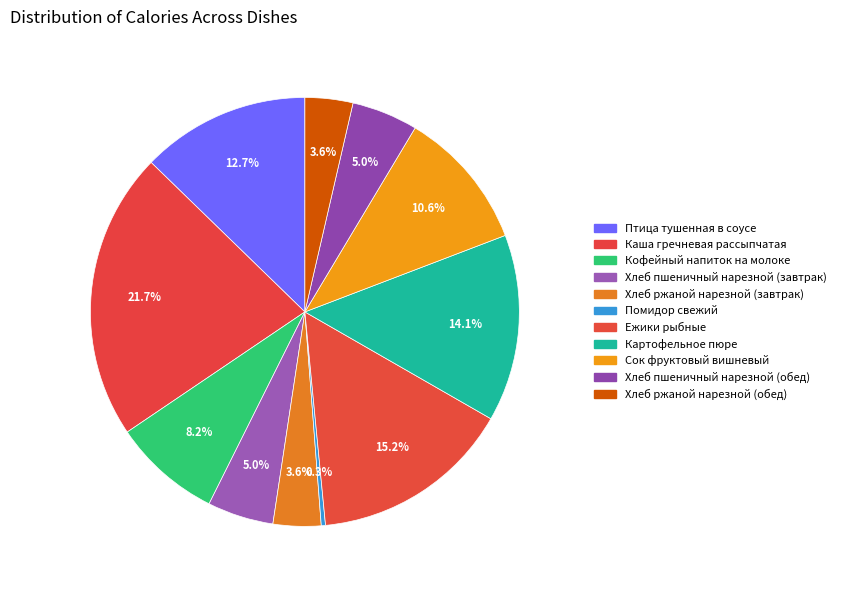

How many slices are in this pie chart?

11